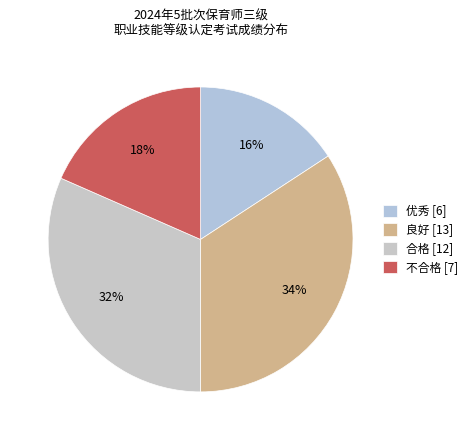

Does any single category account for the majority?

No